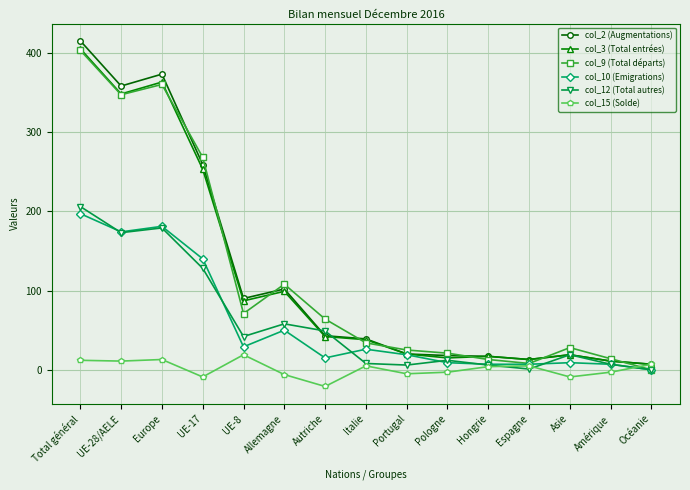

At which label does col_12 (Total autres) first exceed 19?

Total général